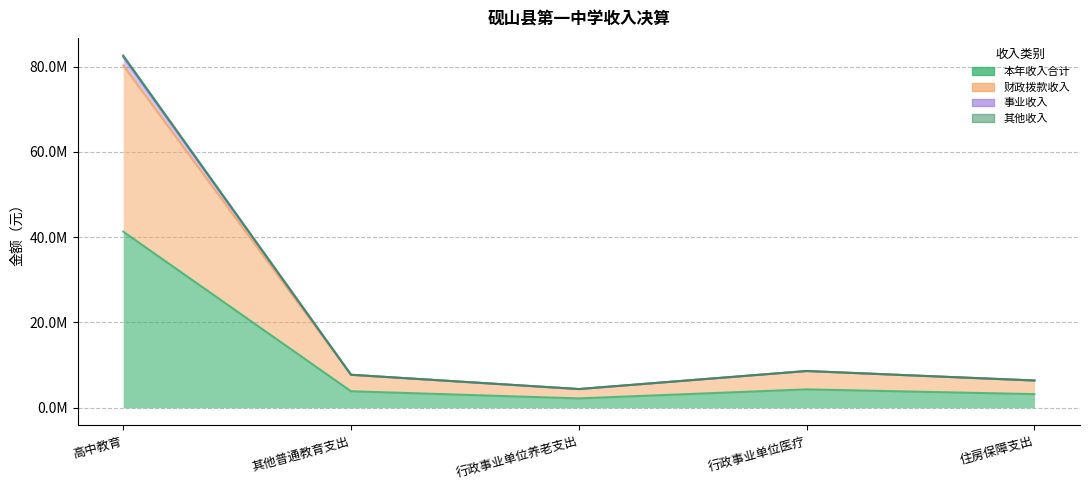

The value of 其他收入 at 住房保障支出 is 3677406.2. True or false?

False